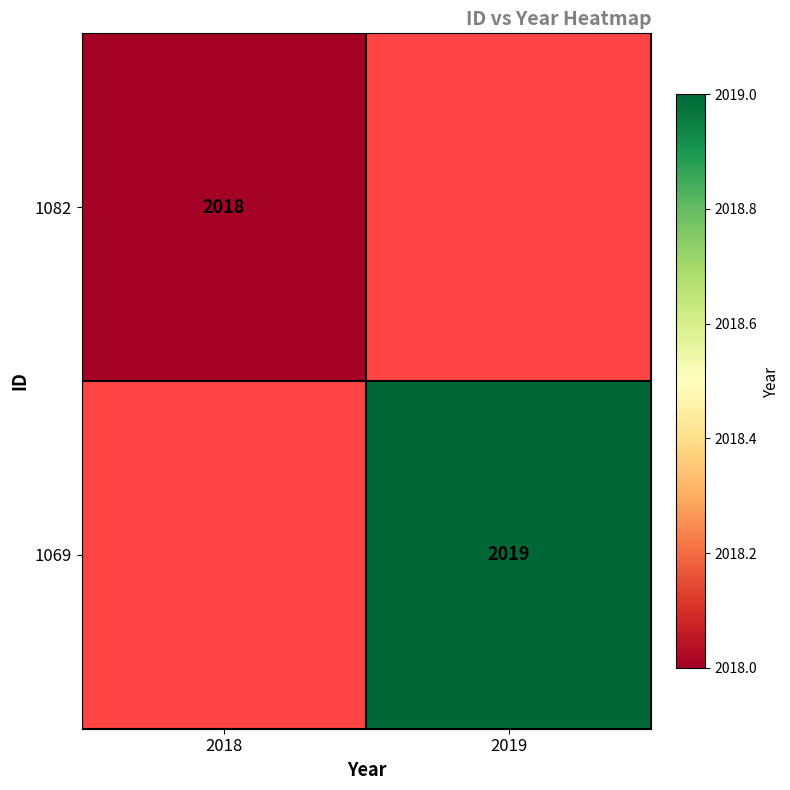

What is the greatest value displayed?

2019